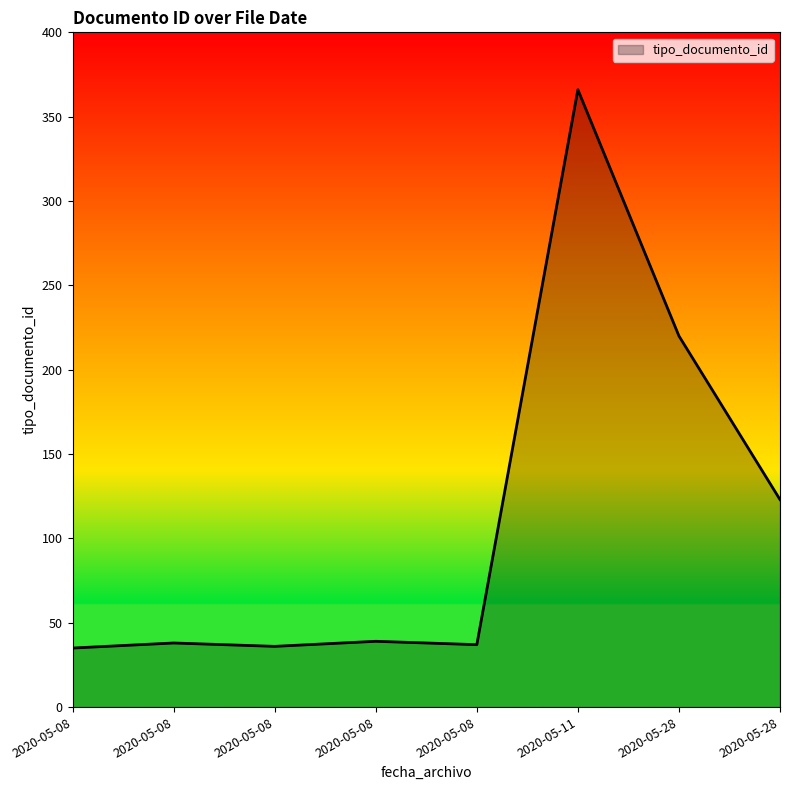

How many values are below 39?

4